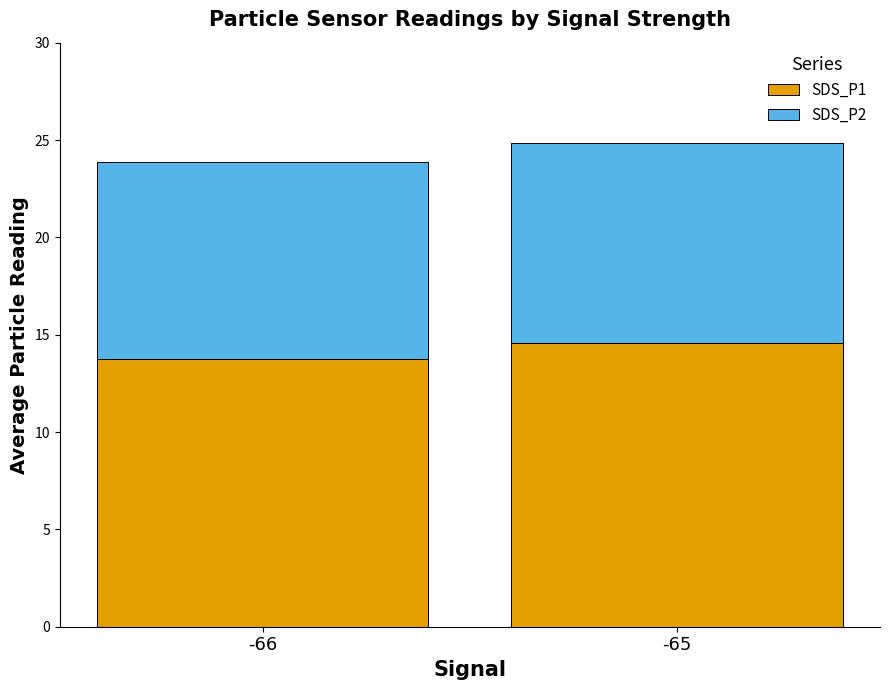

What are all the series names shown in the legend?

SDS_P1, SDS_P2